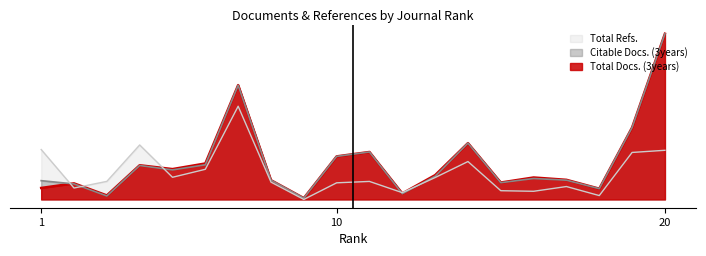

True or false: Total Docs. (3years) has a value of 98.4 at 15.

False